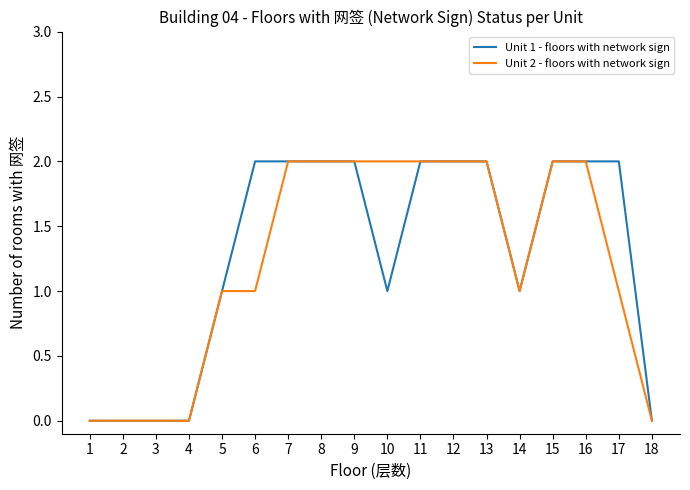

True or false: Unit 2 - floors with network sign has a value of 1 at 18.

False